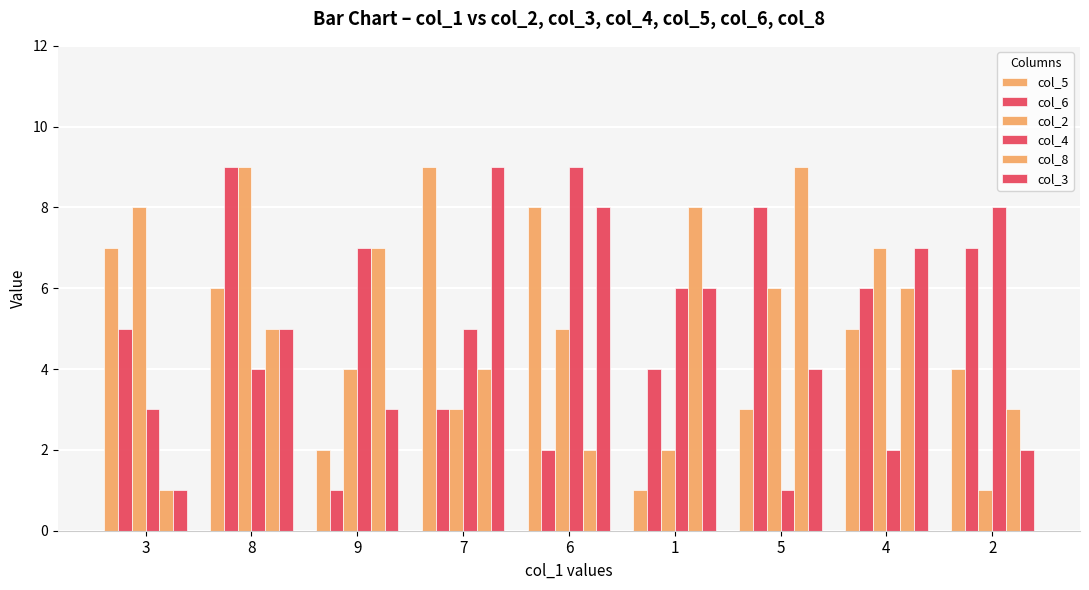

How many groups of bars are there?

9